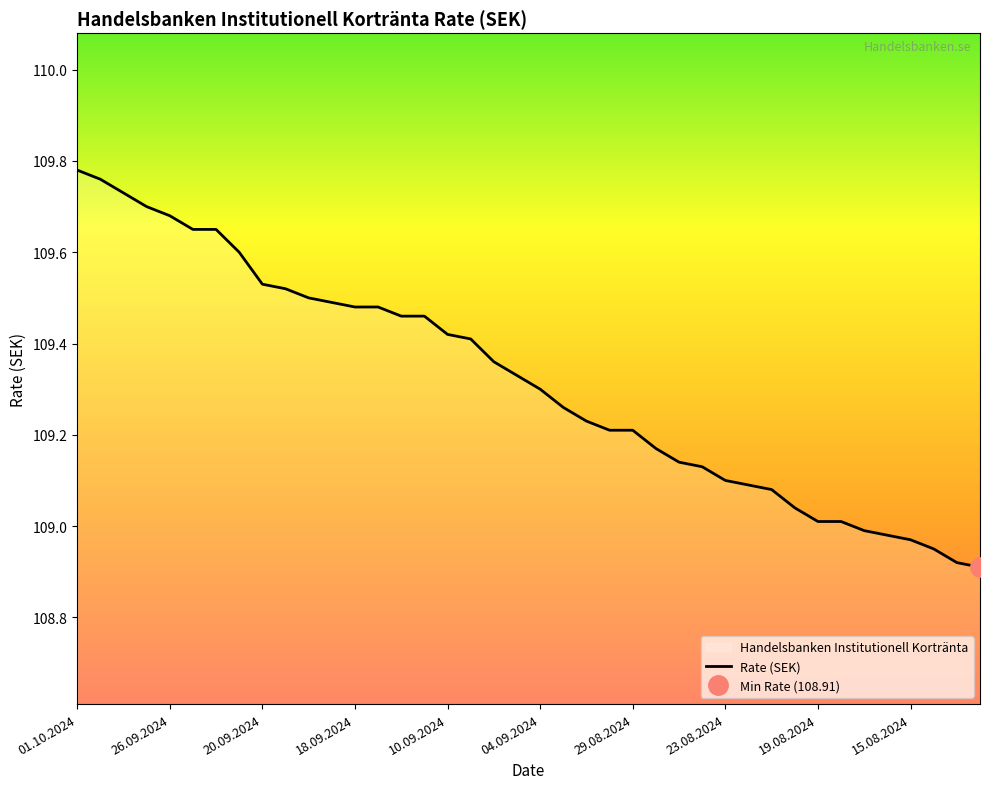

How many data points does each series have?

40